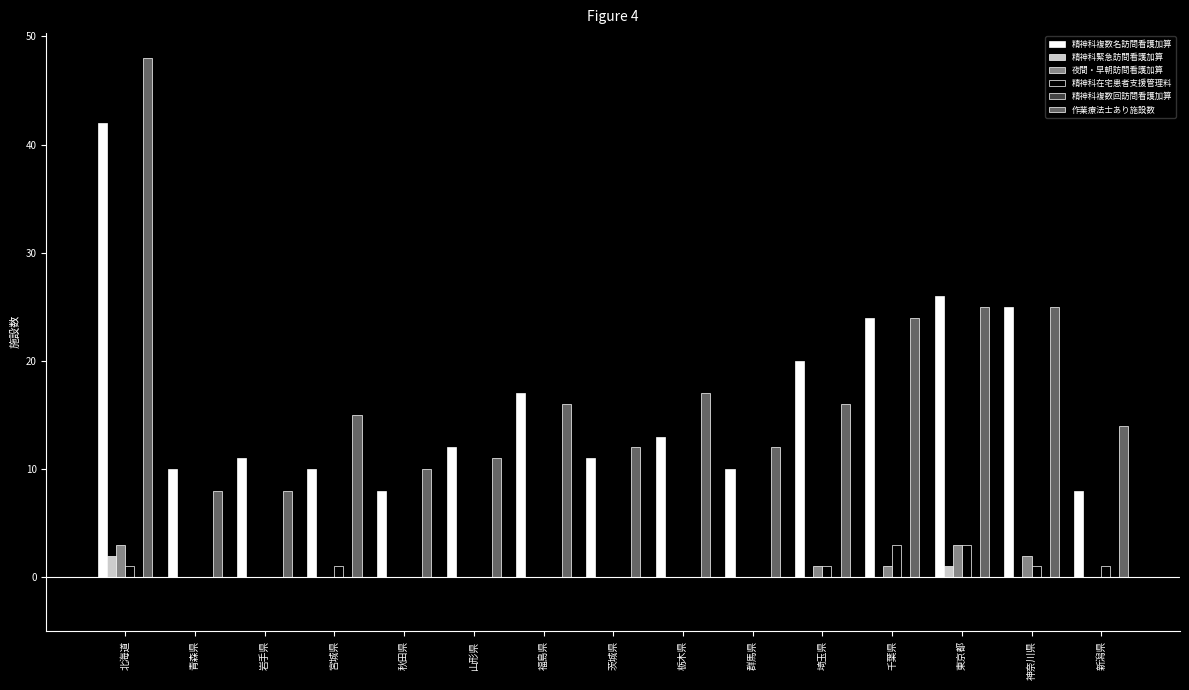

Is it true that 精神科複数名訪問看護加算 equals 10 at 青森県?

True